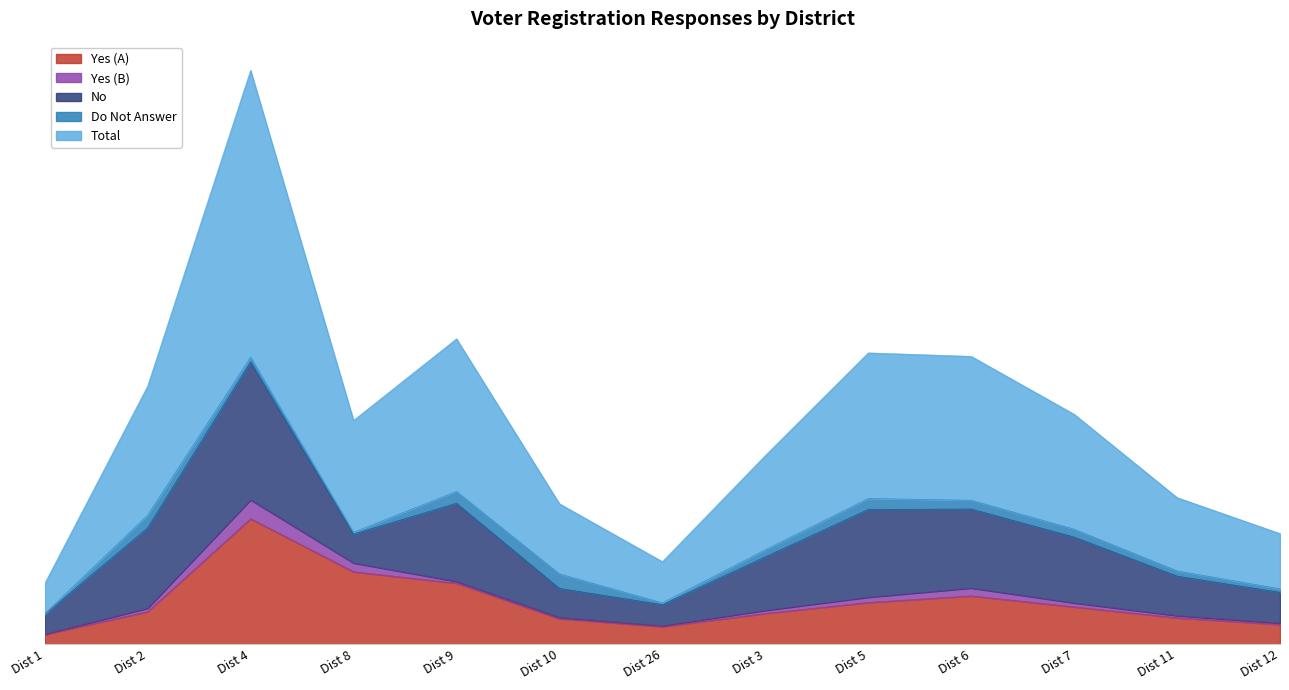

What is the greatest value displayed?

654